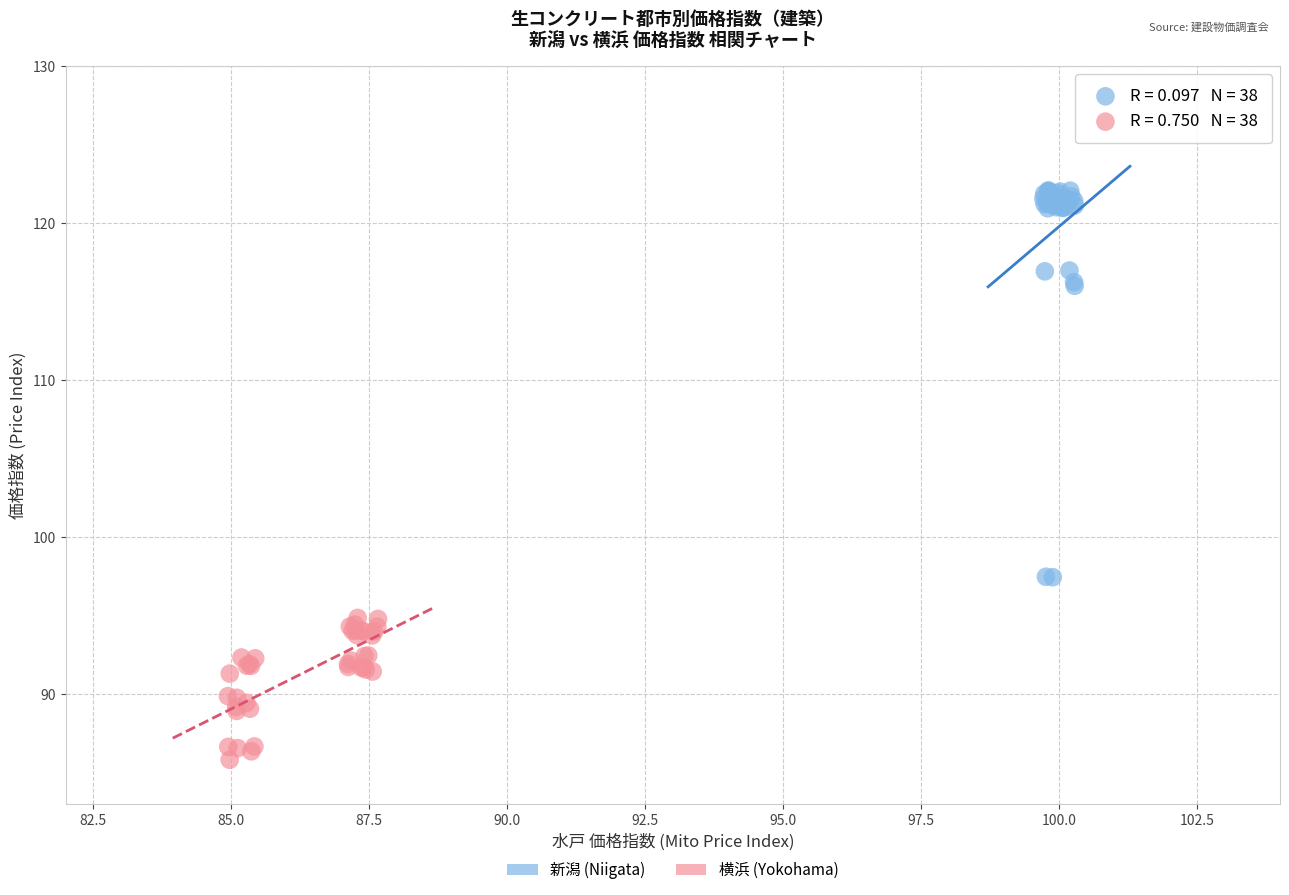

Which series reaches the minimum Y coordinate?

横浜 (Yokohama)